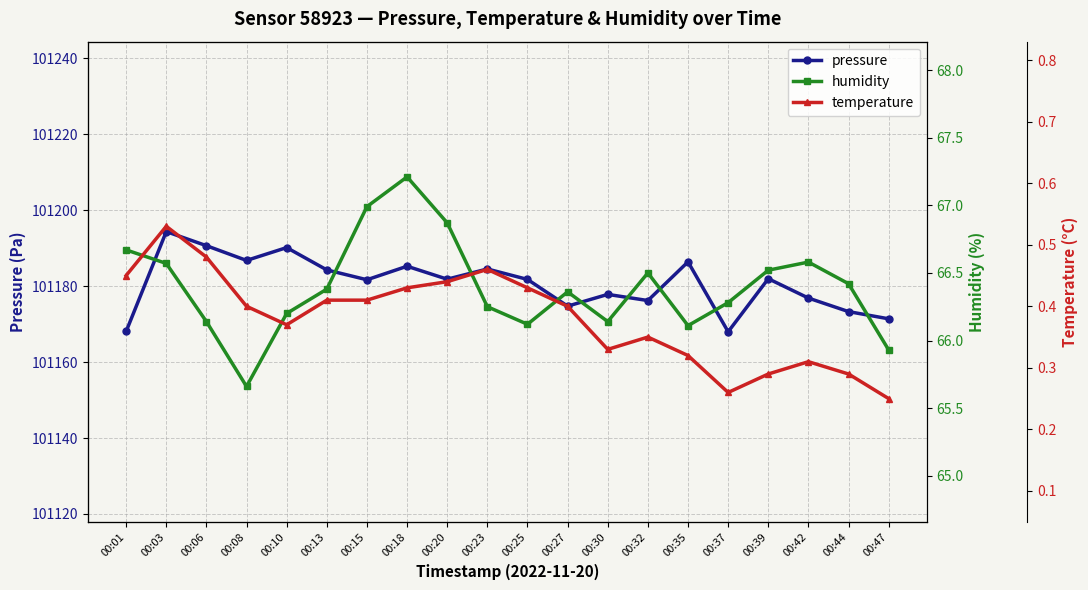

How many categories are shown in the chart?

20